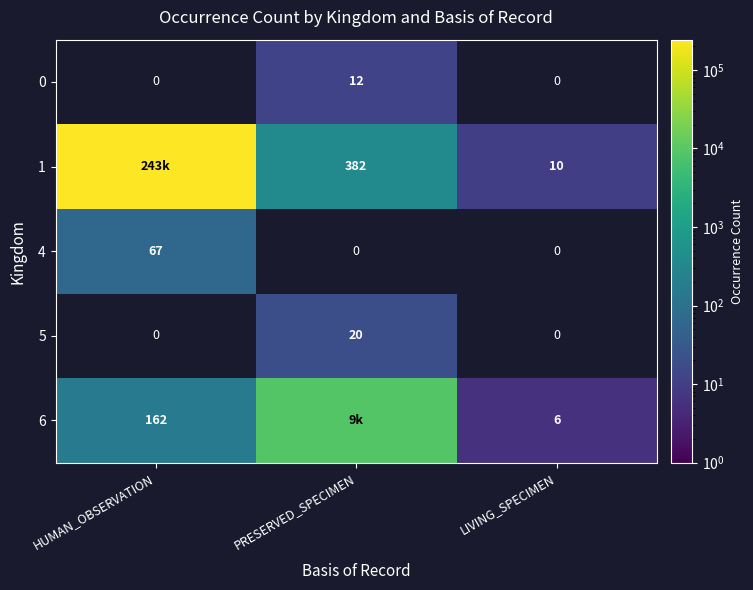

True or false: 5 has a value of 33 at PRESERVED_SPECIMEN.

False